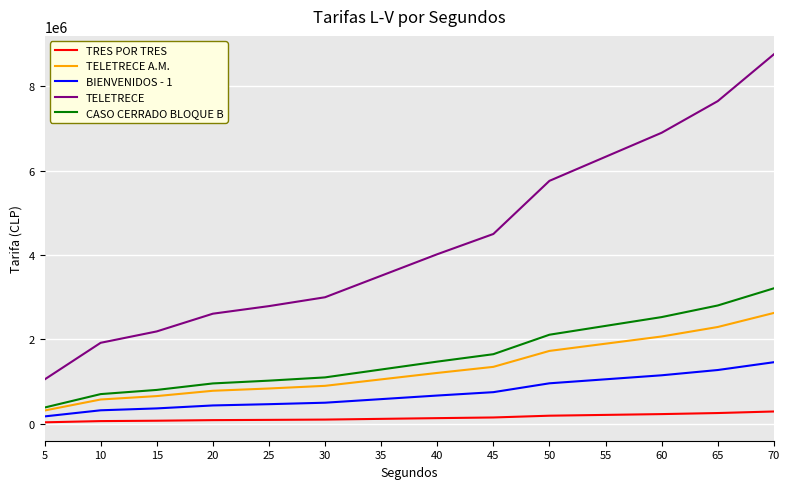

The value of BIENVENIDOS - 1 at 50 is 593805. True or false?

False